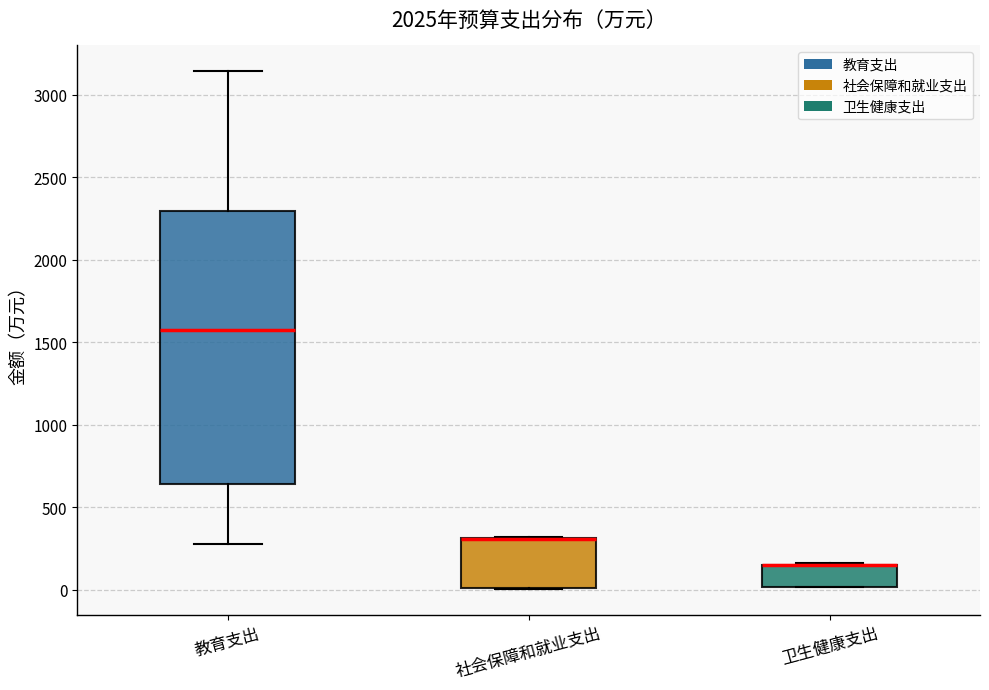

Reading left to right, read every box against the y-axis: the position of its median line, the range the box covers, and the ends of its whiskers. The values are not printed on the chart, so give them approximately, as read against the axis.

教育支出: median 1550, box 650 to 2300, whiskers 250 to 3150
社会保障和就业支出: median 300 (drawn on the box's upper edge), box 0 to 300, whiskers 0 to 300
卫生健康支出: median 150 (drawn on the box's upper edge), box 0 to 150, whiskers 0 to 150